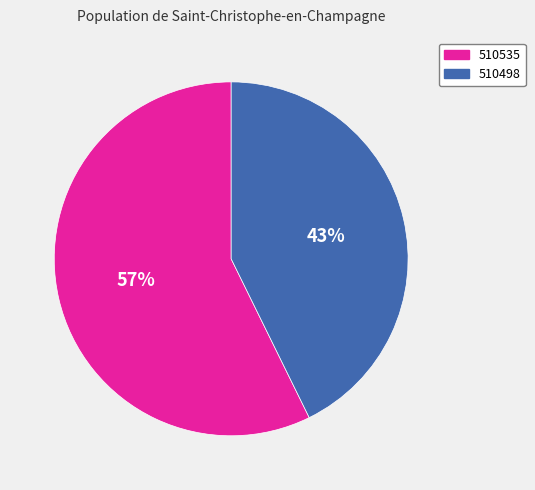

To the nearest percent, what is the combined percentage of 510535 and 510498?

100%